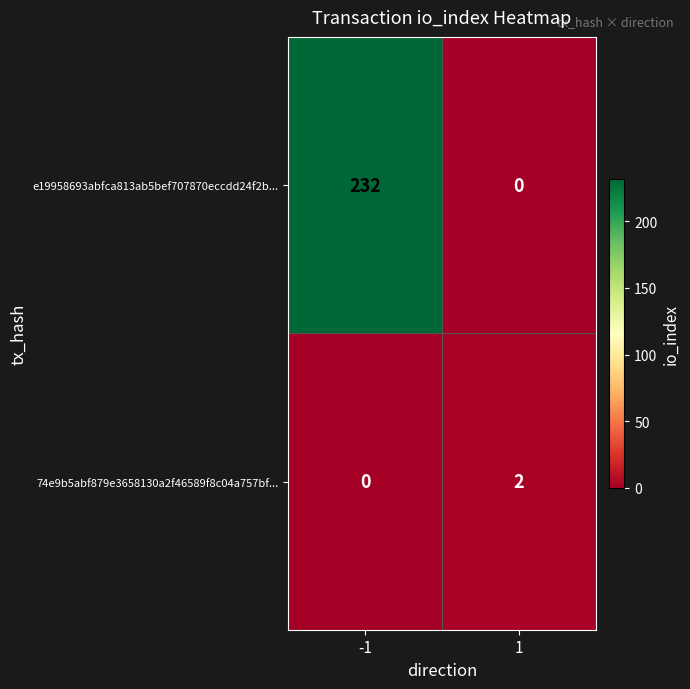

What is the difference between the maximum and minimum values in the e19958693abfca813ab5bef707870eccdd24f2b... series?

232